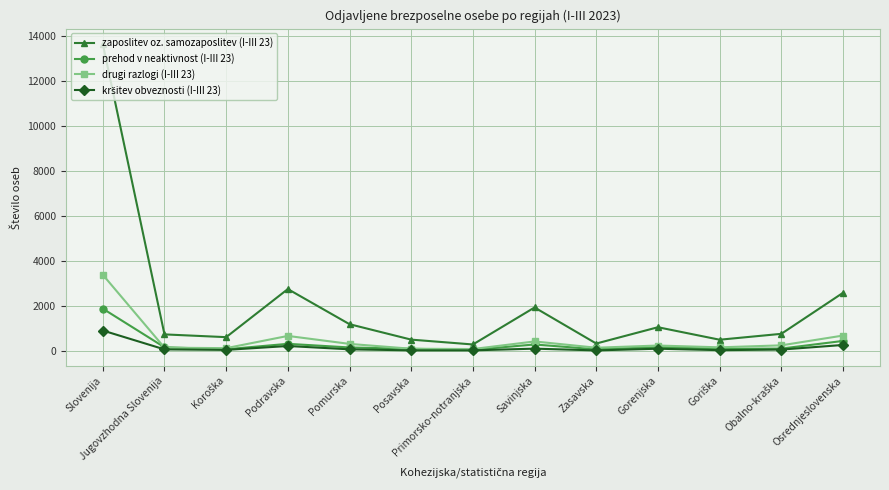

What is the approximate value of zaposlitev oz. samozaposlitev (I-III 23) at Gorenjska, to the nearest 10?

1040